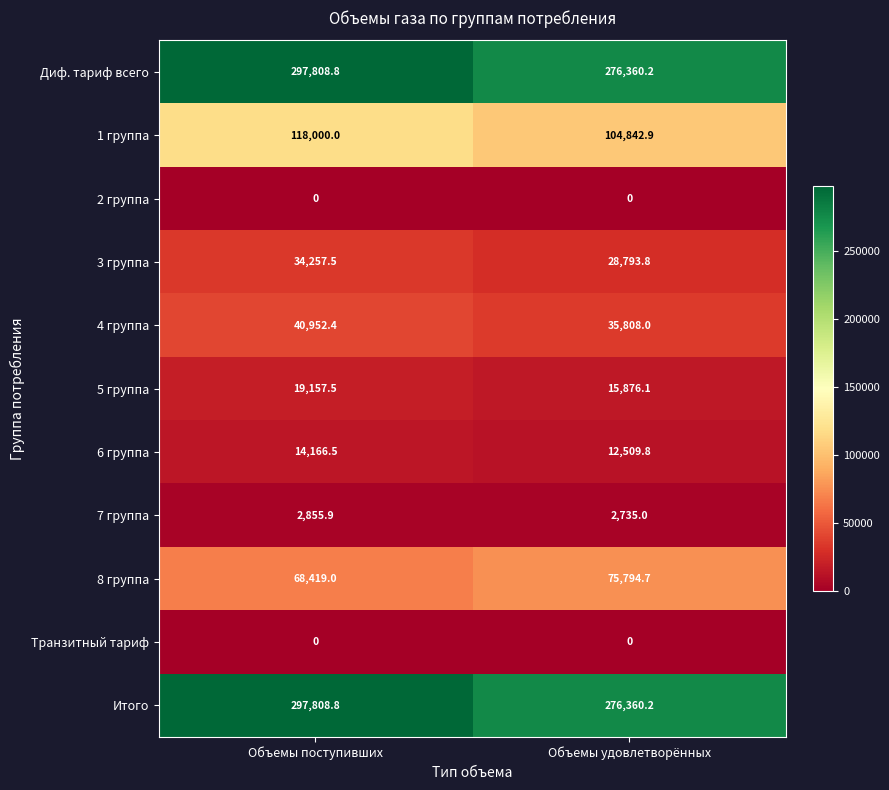

List the labels in order of Диф. тариф всего value, smallest first.

Объемы удовлетворённых, Объемы поступивших